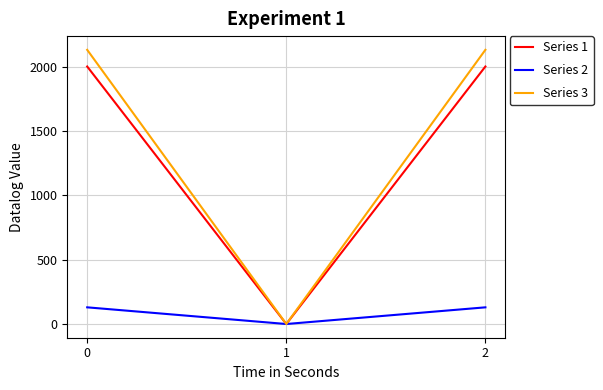

Rank the series at 2 from lowest to highest value.

Series 2, Series 1, Series 3